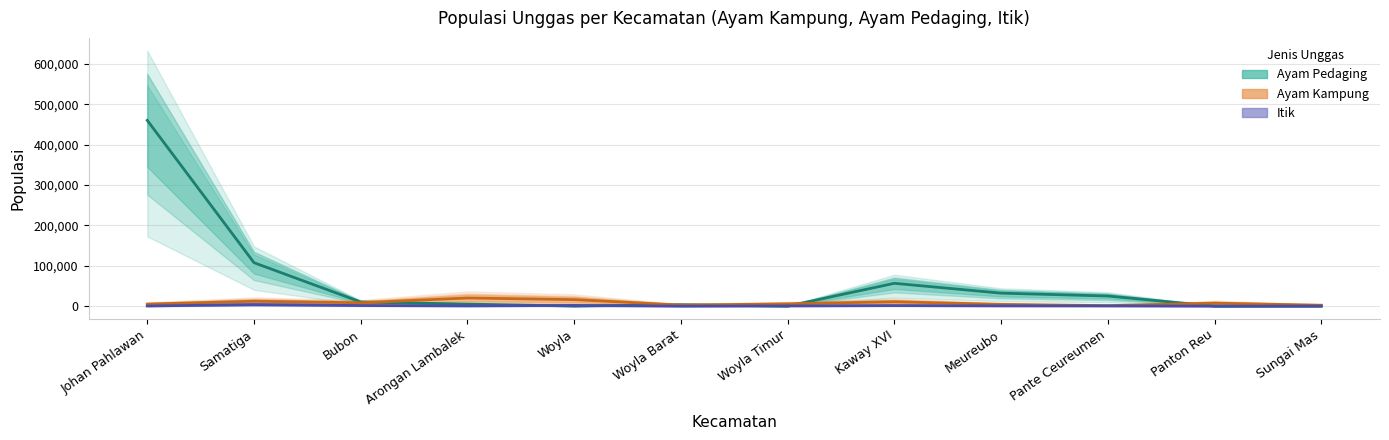

How many data points in Ayam Pedaging are less than 10220?

6